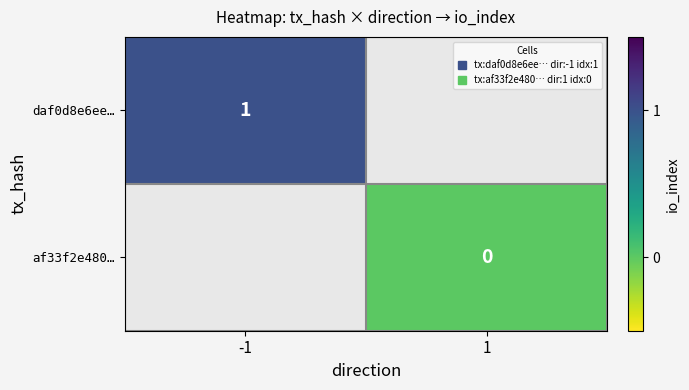

Which label corresponds to the smallest value in the chart?

1